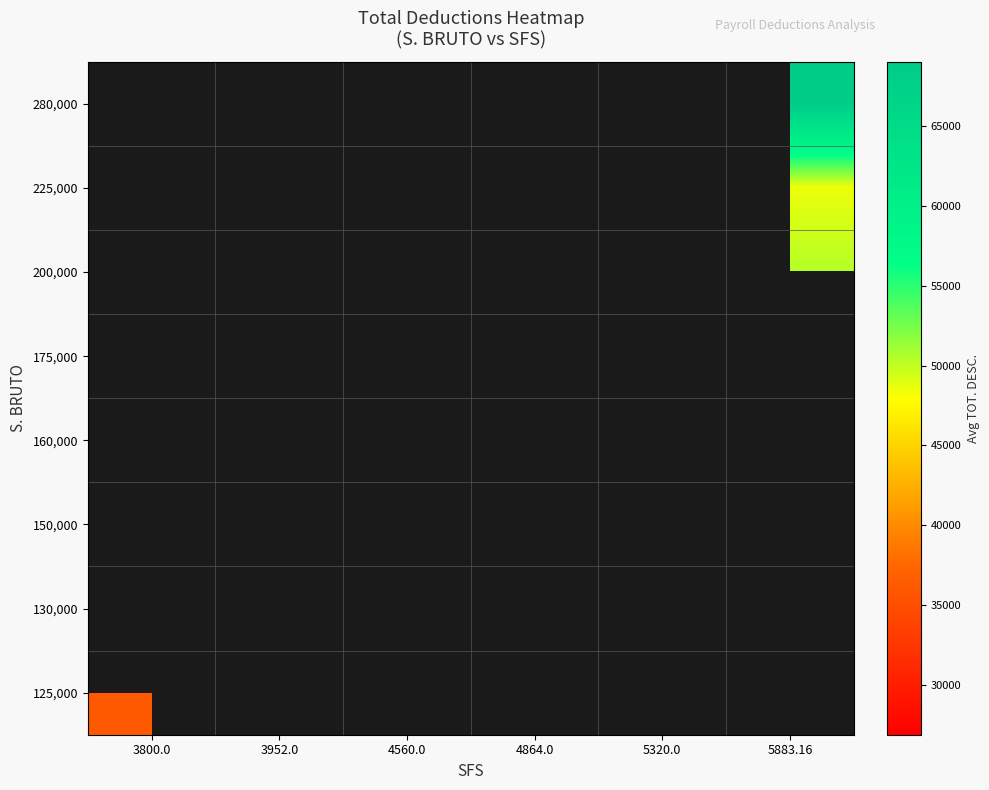

How many series are shown in this chart?

8